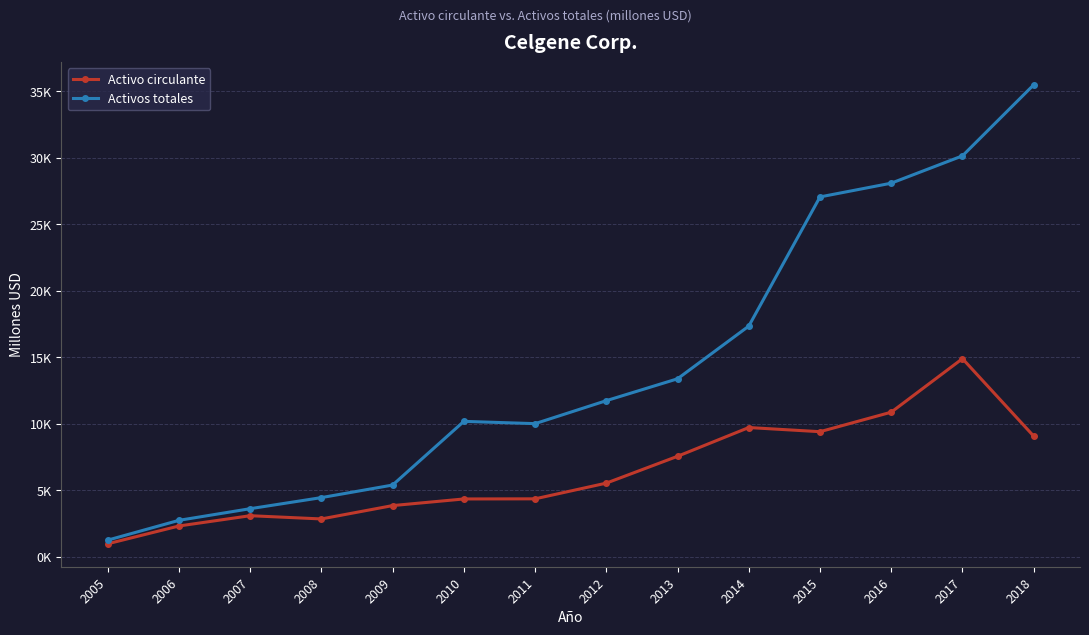

What is the total value across all series at 2018?

44547